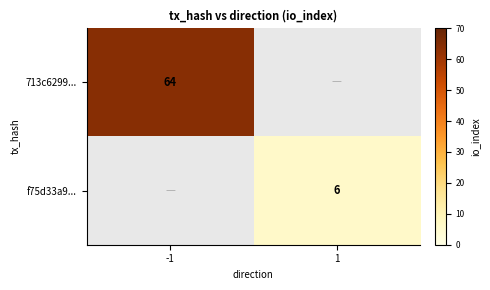

At which category does the chart reach its minimum across all series?

1